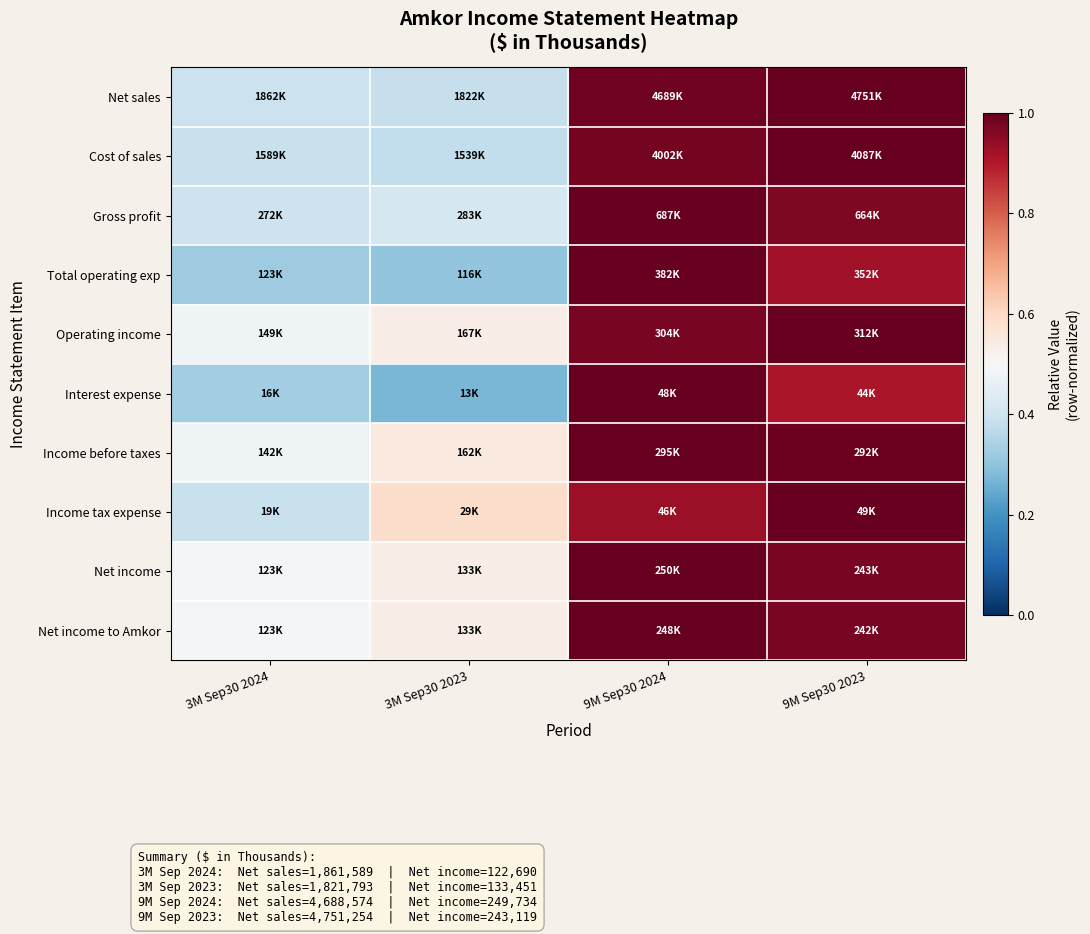

At which category is the sum across all series the highest?

9M Sep30 2024